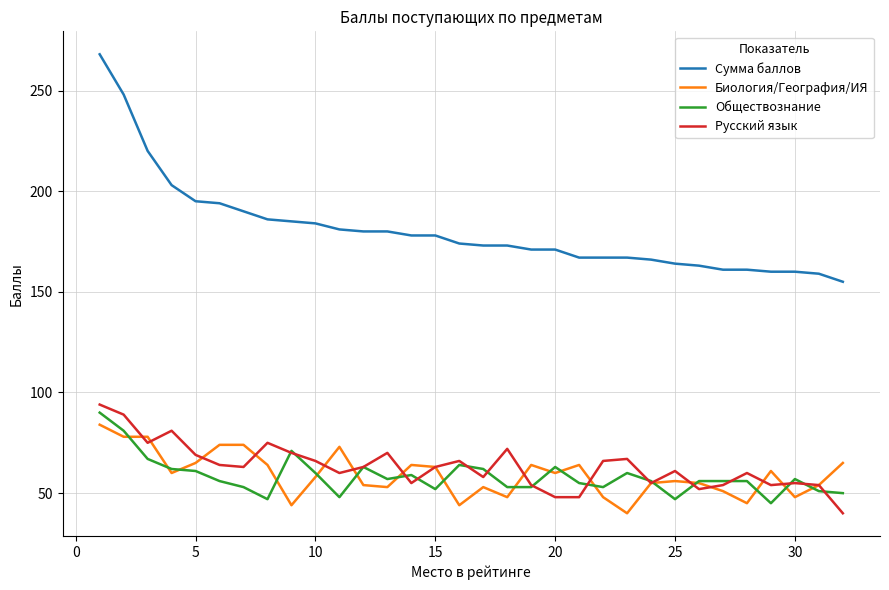

What is the minimum value for Биология/География/ИЯ?

40